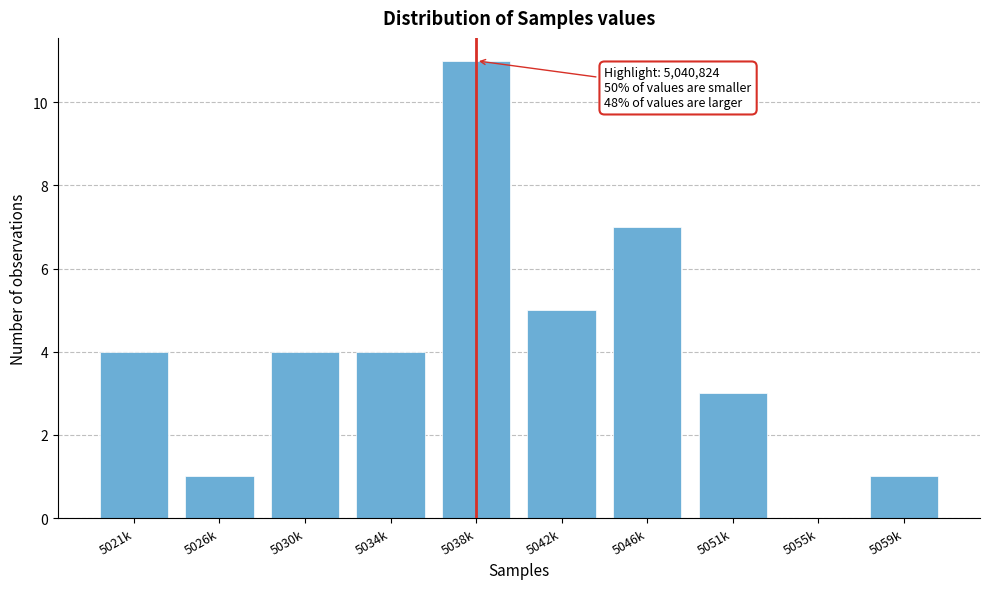

Reading left to right, transcribe all the data shown in this chart.

5021k=4	5026k=1	5030k=4	5034k=4	5038k=11	5042k=5	5046k=7	5051k=3	5055k=0	5059k=1